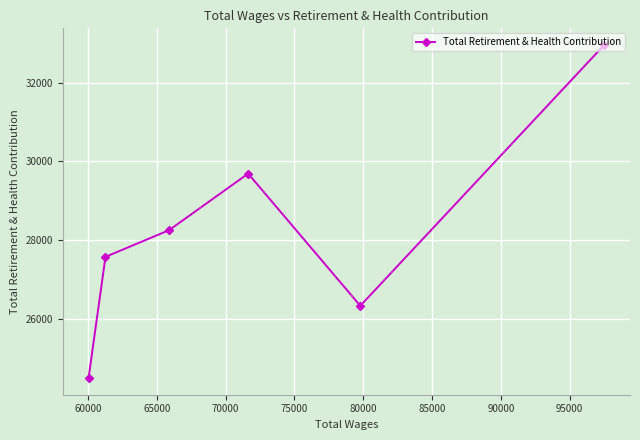

What is the maximum value shown in the chart?

32958